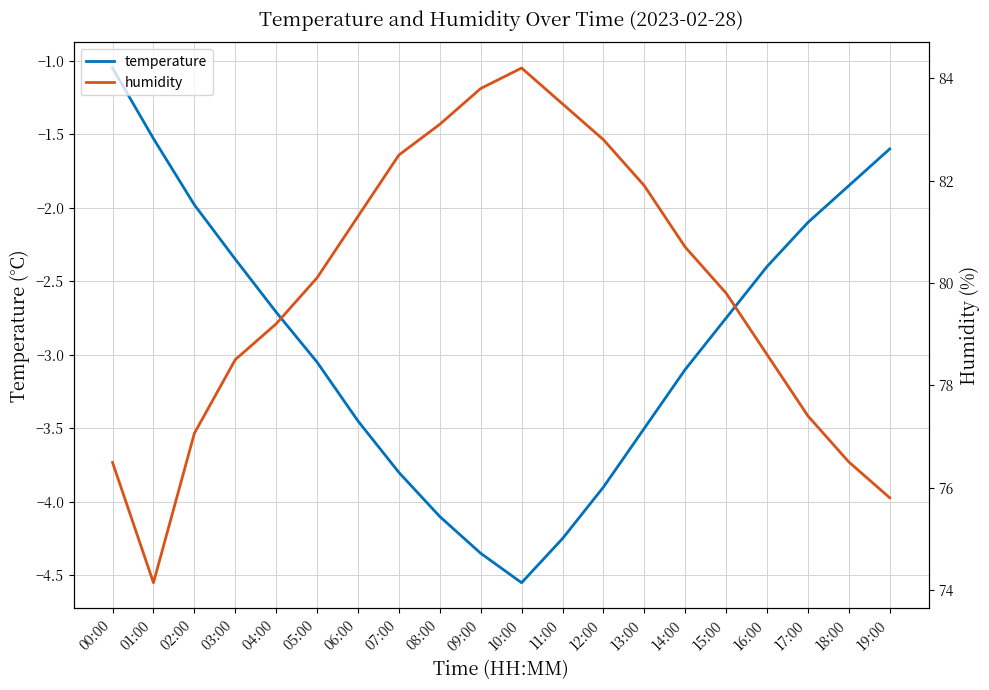

What is the difference between the humidity values at 01:00 and 10:00?

10.1